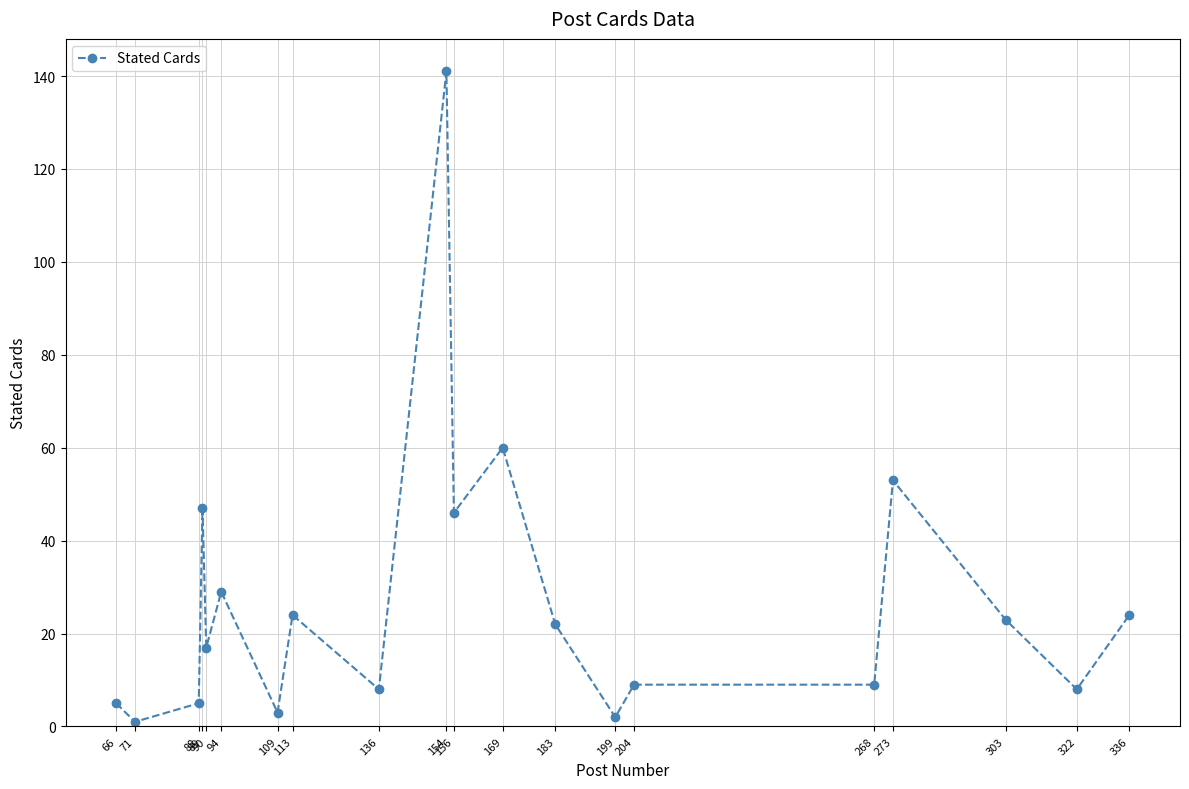

What value does the data have at 66?

5